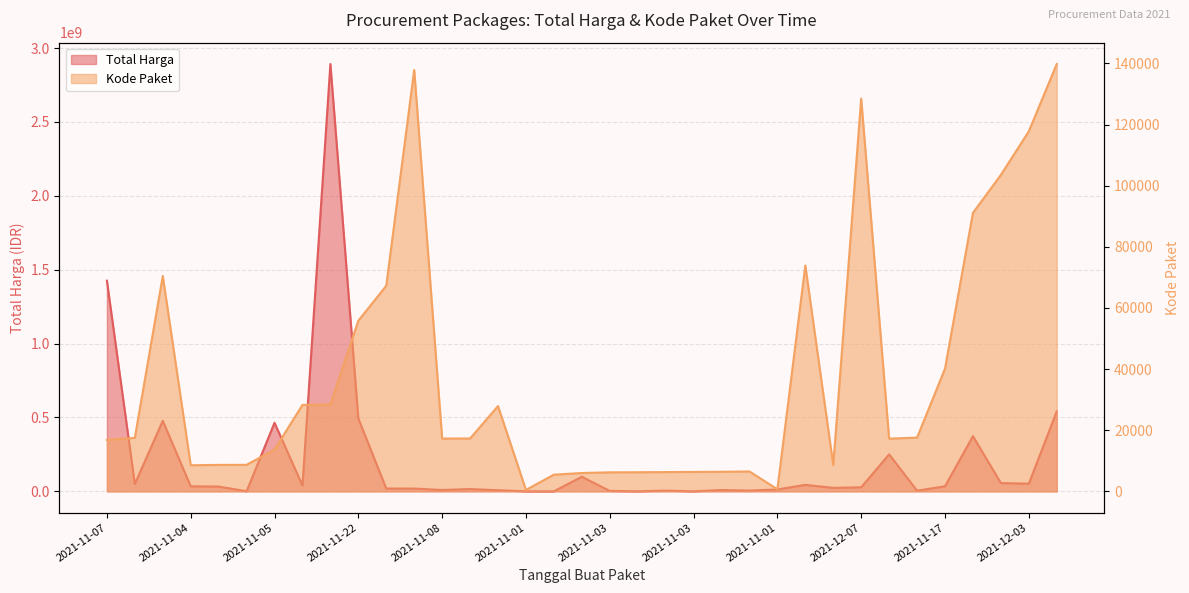

True or false: Total Harga has more than 0 points higher than both neighbors.

True